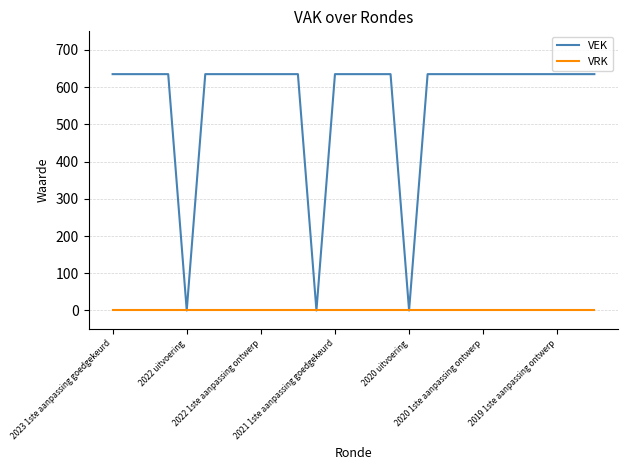

Which series has the largest range (max minus min)?

VEK